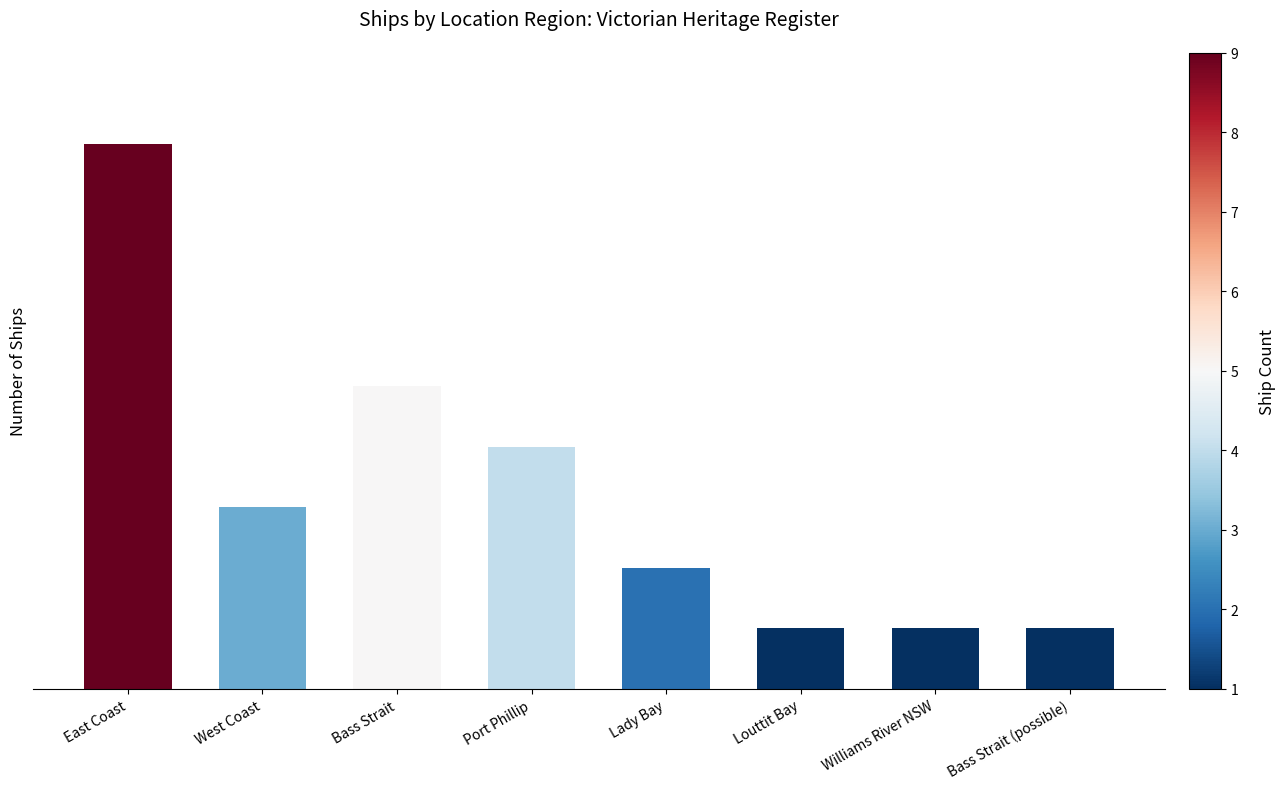

True or false: the data shows 2 at East Coast.

False